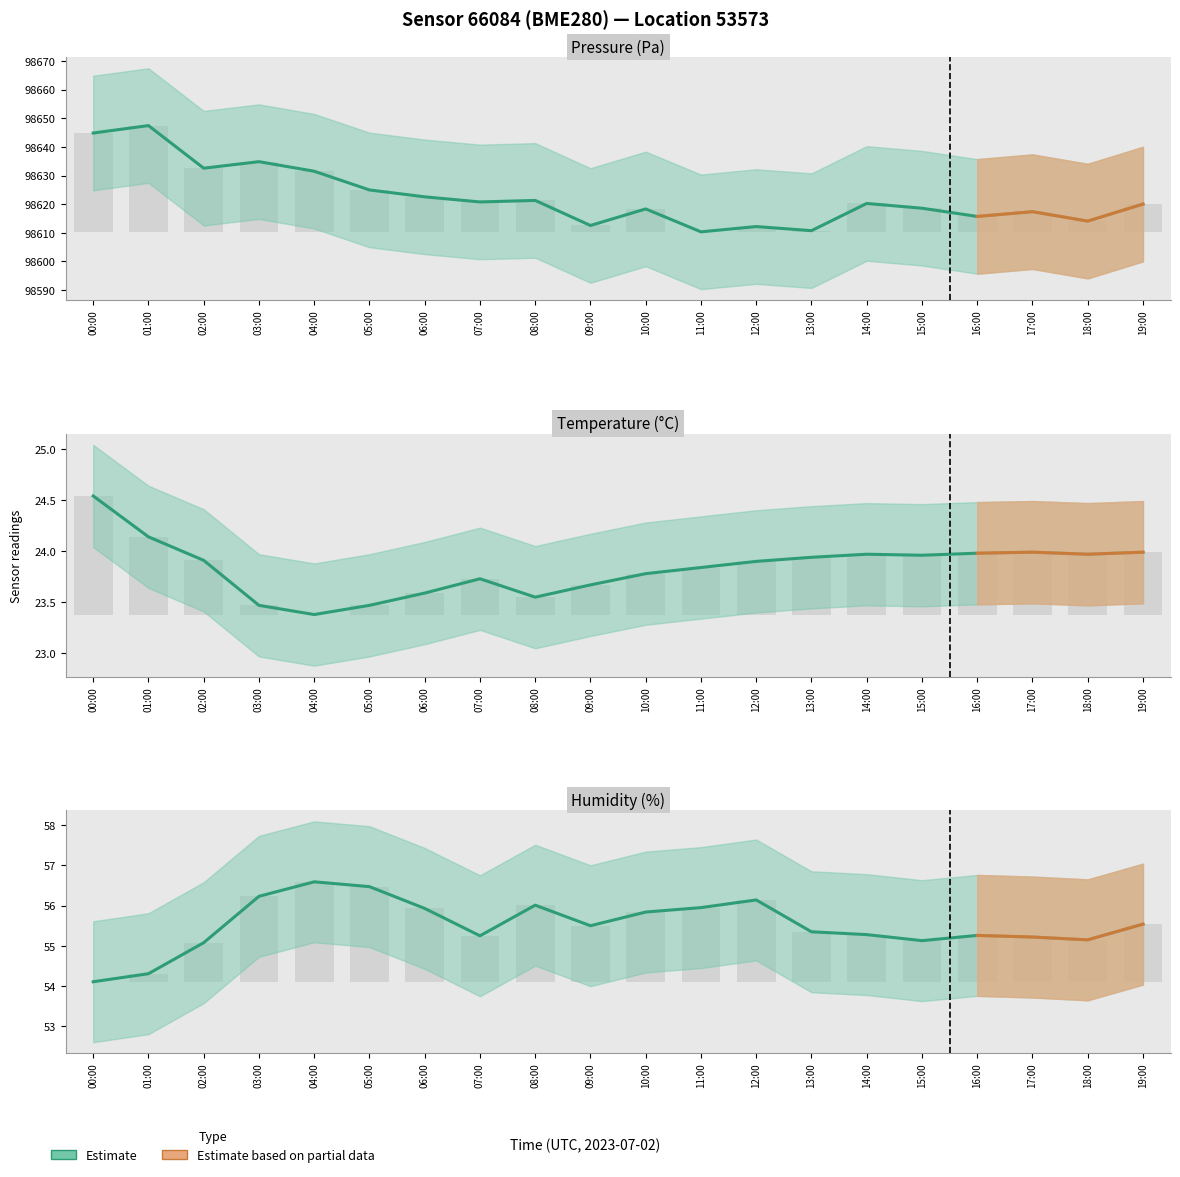

At which category is the sum across all series the highest?

01:00